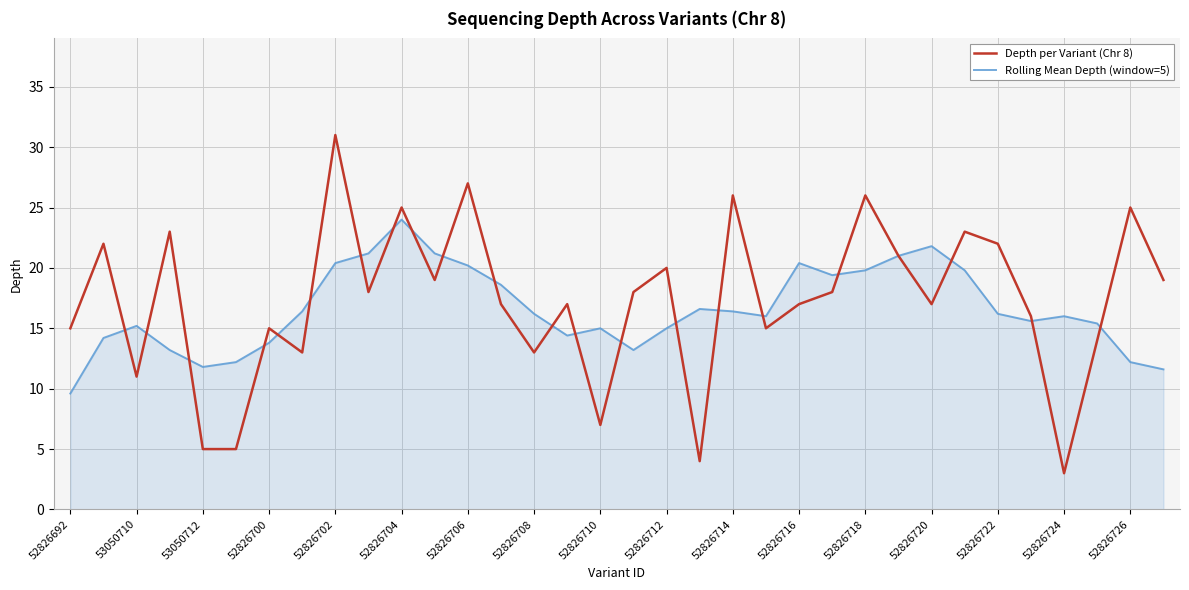

Which series has the widest spread of values?

Depth per Variant (Chr 8)